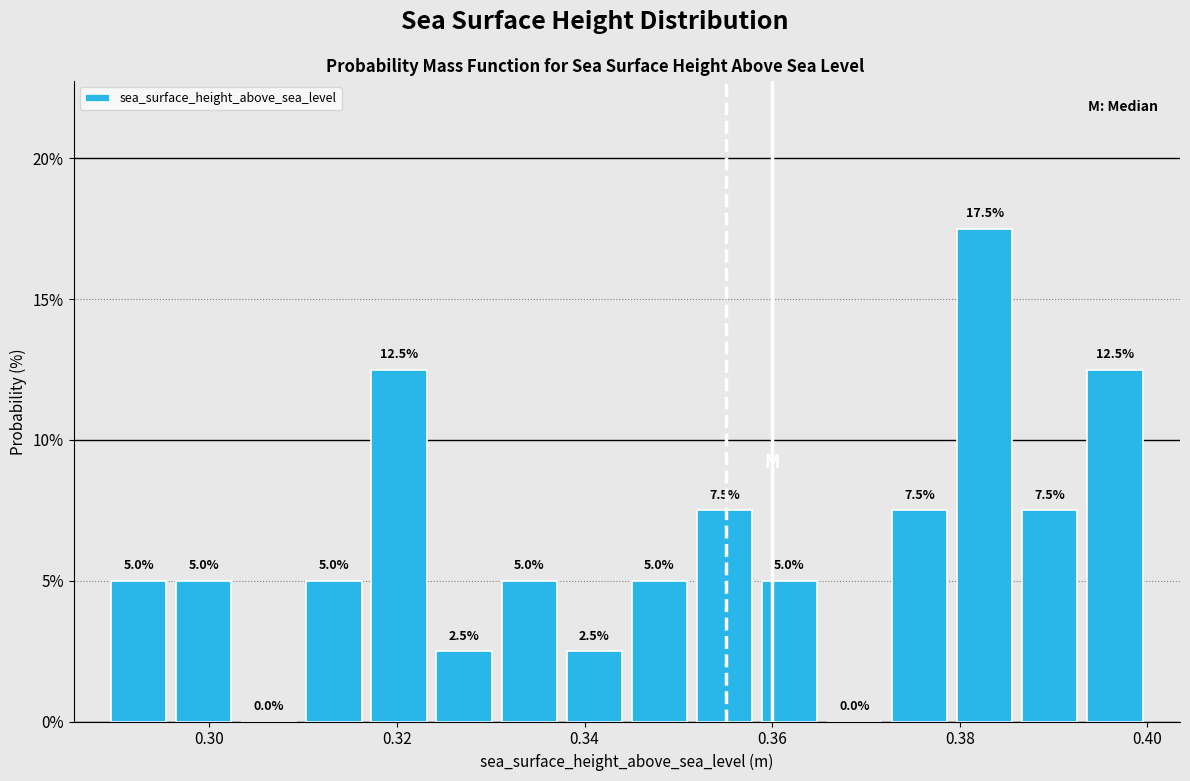

Around what value on the x-axis is the tallest bar? Give the approximate position of its centre, as read against the axis.

0.382